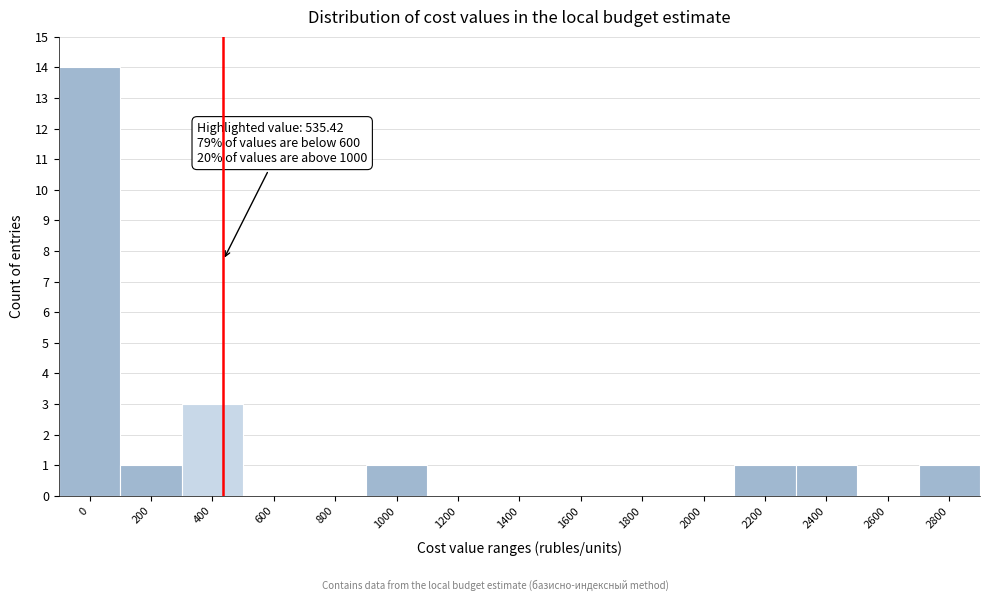

Reading left to right, list all the values displayed in this chart.

0=14	200=1	400=3	600=0	800=0	1000=1	1200=0	1400=0	1600=0	1800=0	2000=0	2200=1	2400=1	2600=0	2800=1